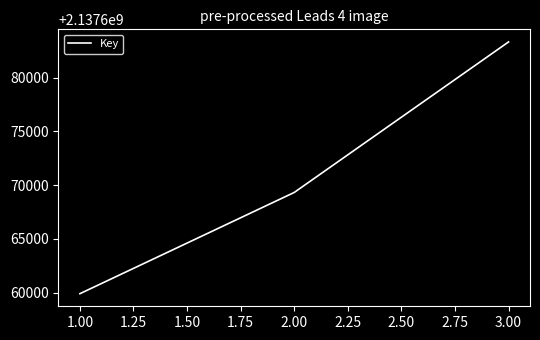

What is the ratio of the value at 1.00 to the value at 3.00?

1.0